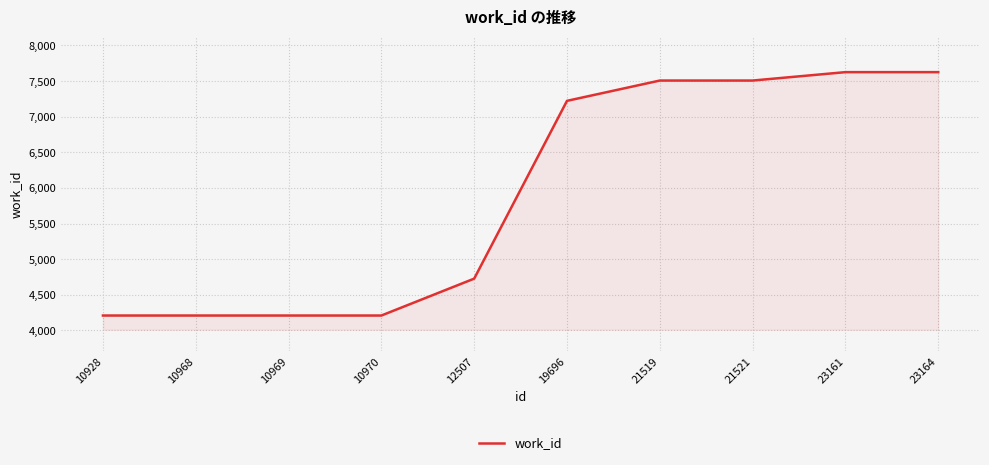

Reading left to right, what are all the values shown in this chart?

10928=4209	10968=4209	10969=4209	10970=4209	12507=4727	19696=7223	21519=7508	21521=7508	23161=7626	23164=7626